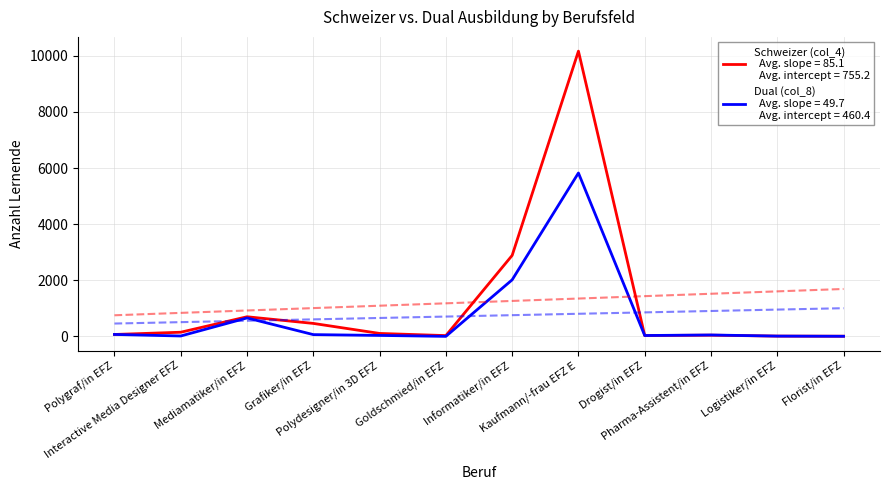

What is the spread (max minus min) of values at Mediamatiker/in EFZ?

42